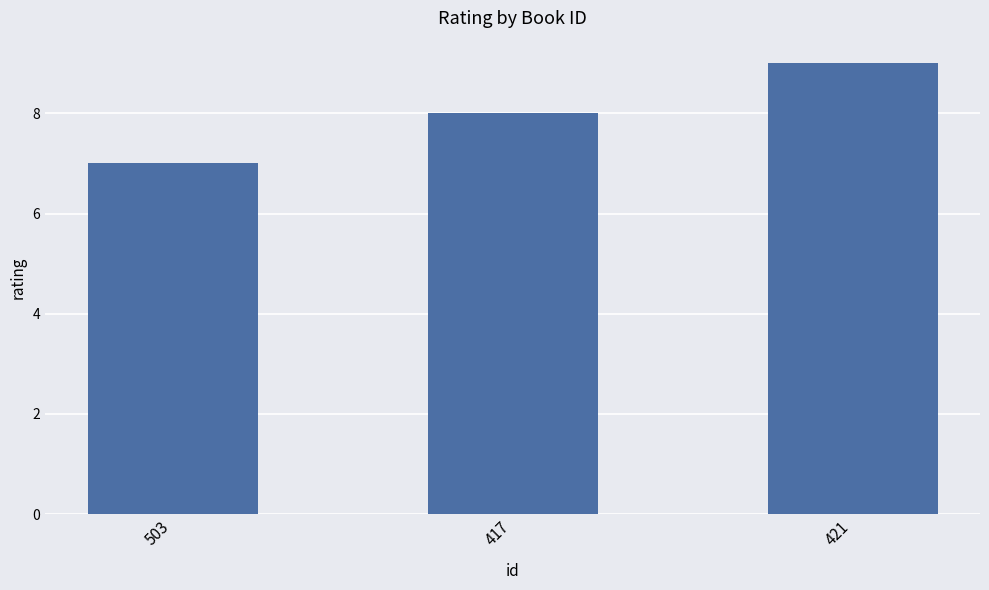

What is the value of the 1st bar from the left?

7